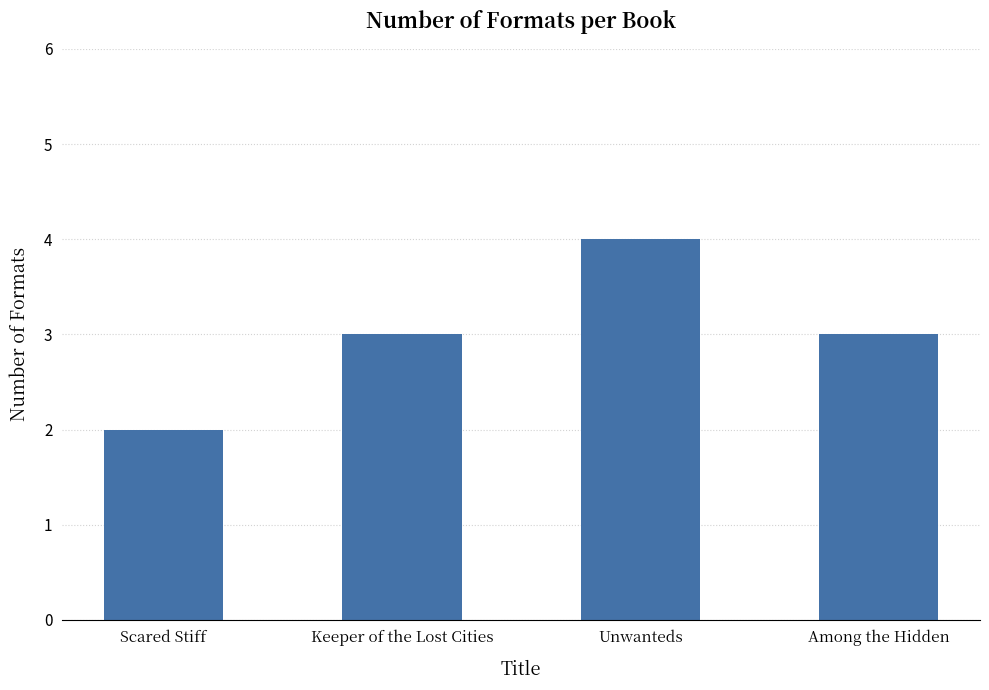

Reading right to left, transcribe all the data shown in this chart.

Among the Hidden=3	Unwanteds=4	Keeper of the Lost Cities=3	Scared Stiff=2